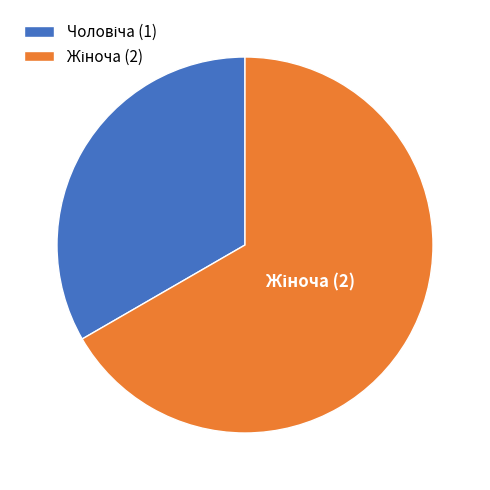

Does any single category account for the majority?

Yes